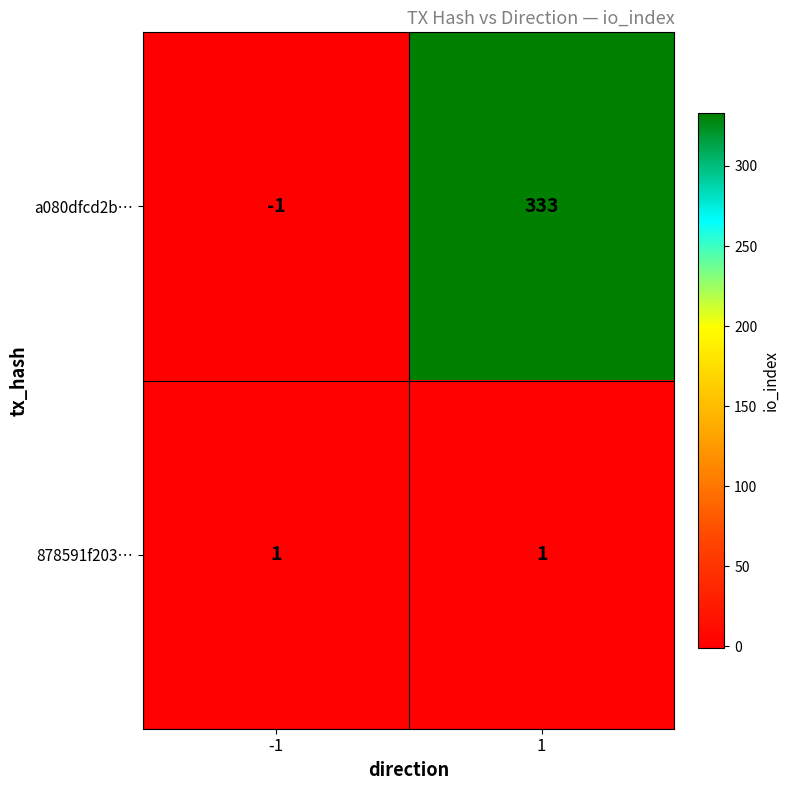

Read the a080dfcd2b… value at 1.

333